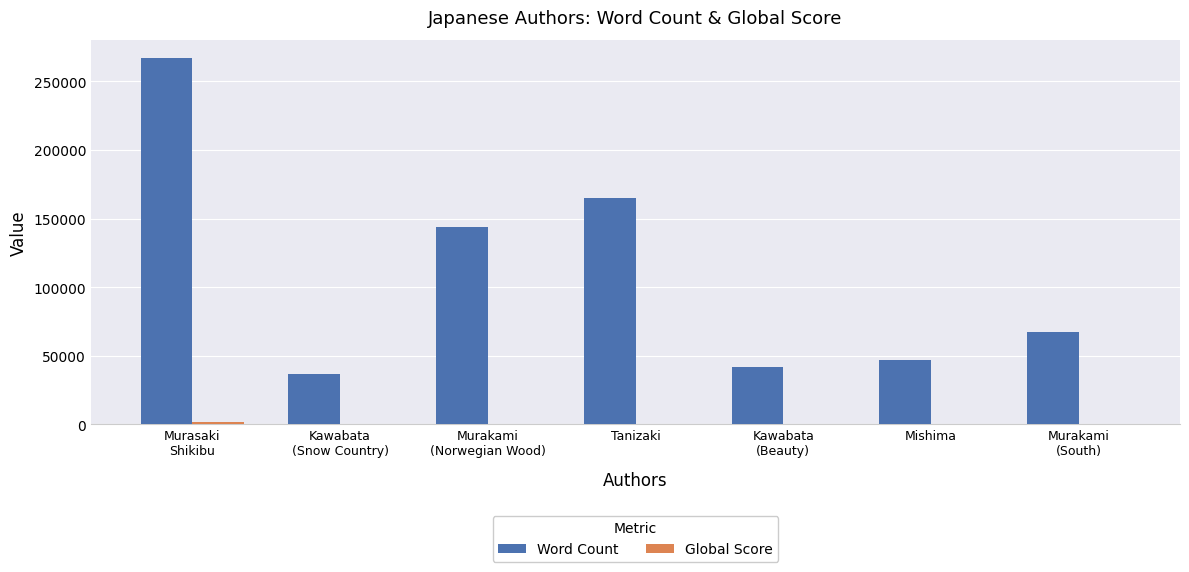

What is the greatest value displayed?

267000